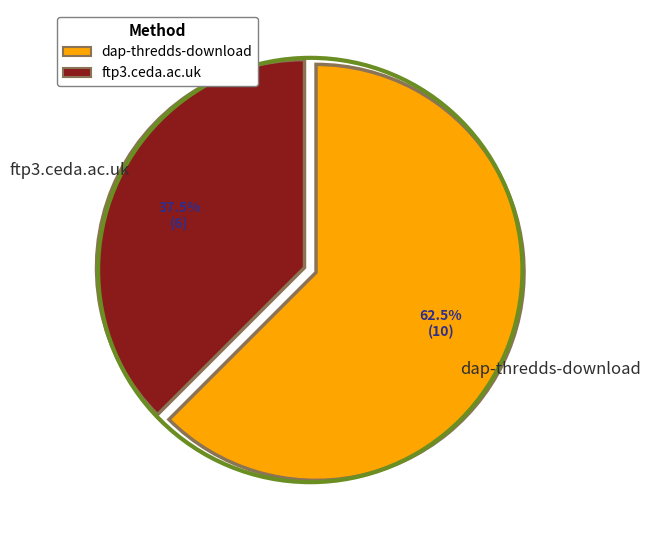

Between ftp3.ceda.ac.uk and dap-thredds-download, which is larger?

dap-thredds-download